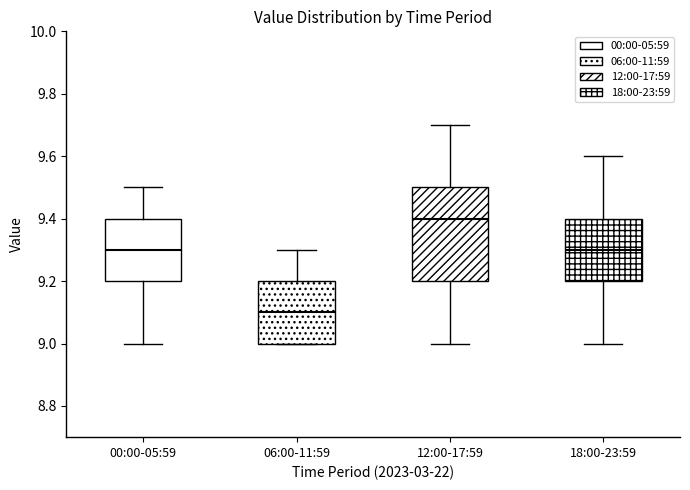

Reading left to right, read every box against the y-axis: the position of its median line, the range the box covers, and the ends of its whiskers. The values are not printed on the chart, so give them approximately, as read against the axis.

00:00-05:59: median 9.3, box 9.2 to 9.4, whiskers 9.0 to 9.5
06:00-11:59: median 9.1, box 9.0 to 9.2, whiskers 9.0 to 9.3
12:00-17:59: median 9.4, box 9.2 to 9.5, whiskers 9.0 to 9.7
18:00-23:59: median 9.3, box 9.2 to 9.4, whiskers 9.0 to 9.6